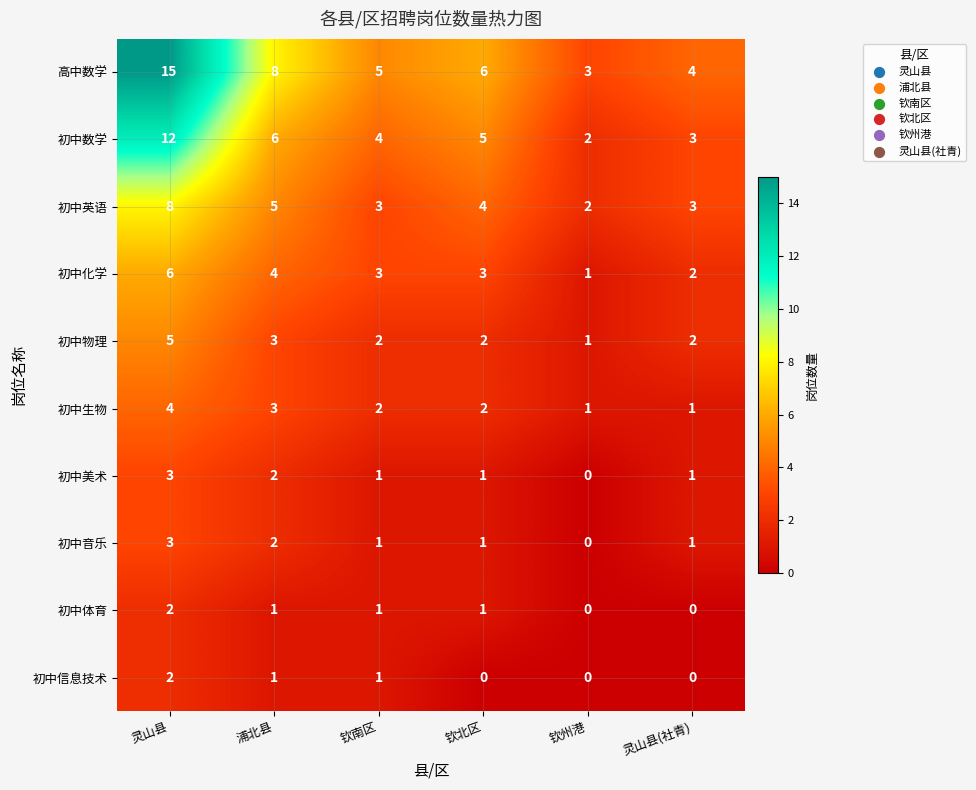

What is the spread (max minus min) of values at 钦州港?

3